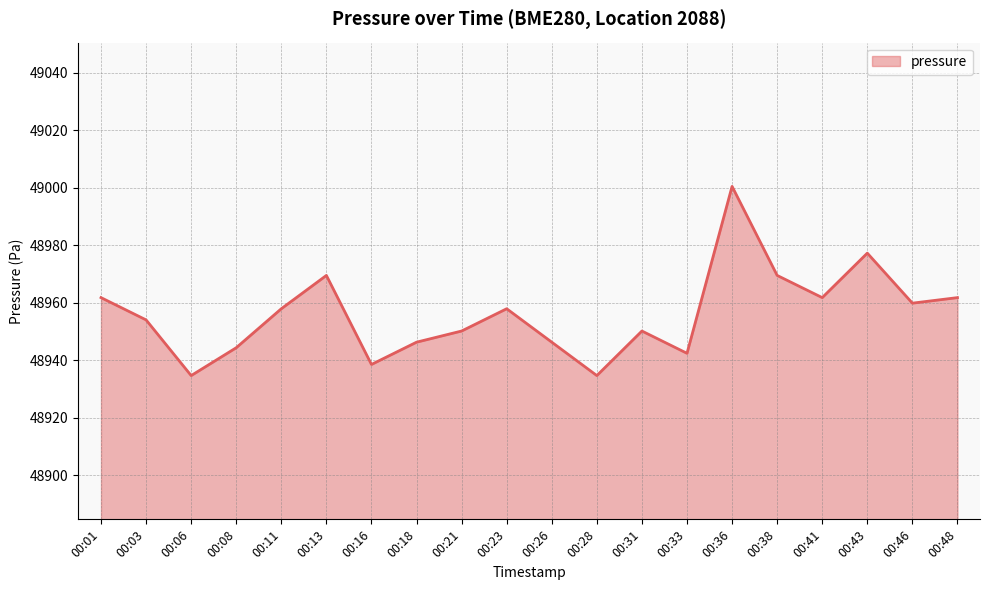

What is the sum of the values at 00:33 and 00:23?

97900.4